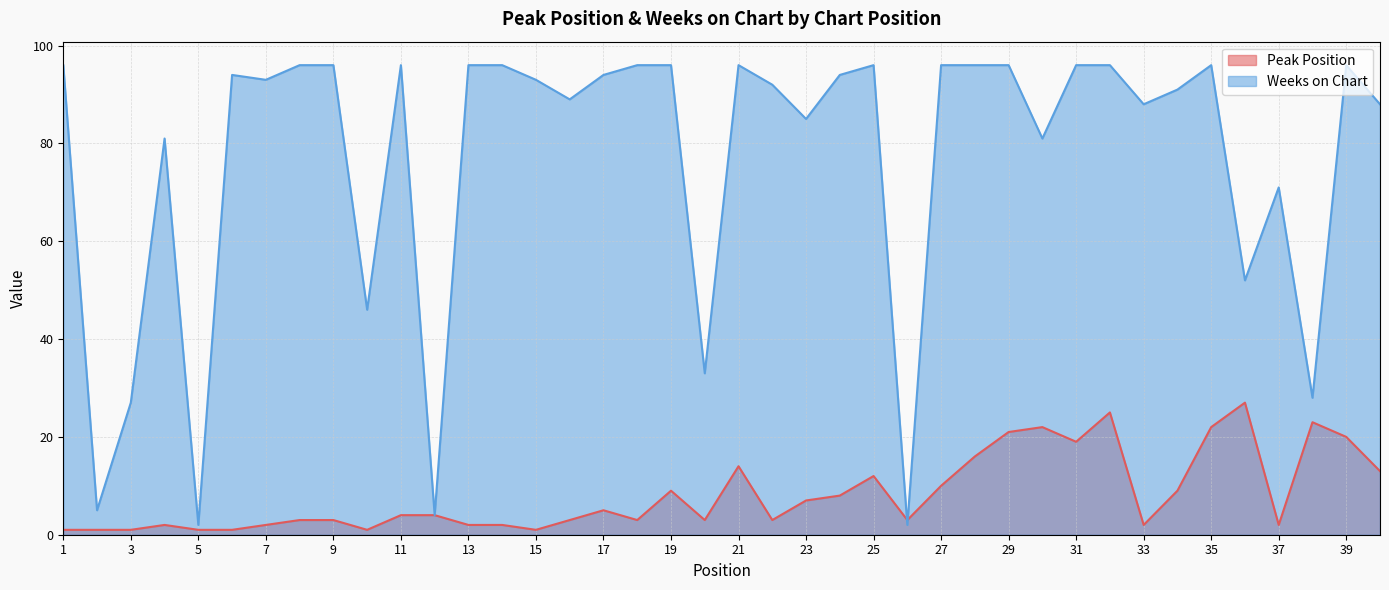

Reading left to right, transcribe all the data shown in this chart.

Peak Position: 1	1	1	2	1	1	2	3	3	1	4	4	2	2	1	3	5	3	9	3	14	3	7	8	12	3	10	16	21	22	19	25	2	9	22	27	2	23	20	13
Weeks on Chart: 96	5	27	81	2	94	93	96	96	46	96	4	96	96	93	89	94	96	96	33	96	92	85	94	96	2	96	96	96	81	96	96	88	91	96	52	71	28	96	88